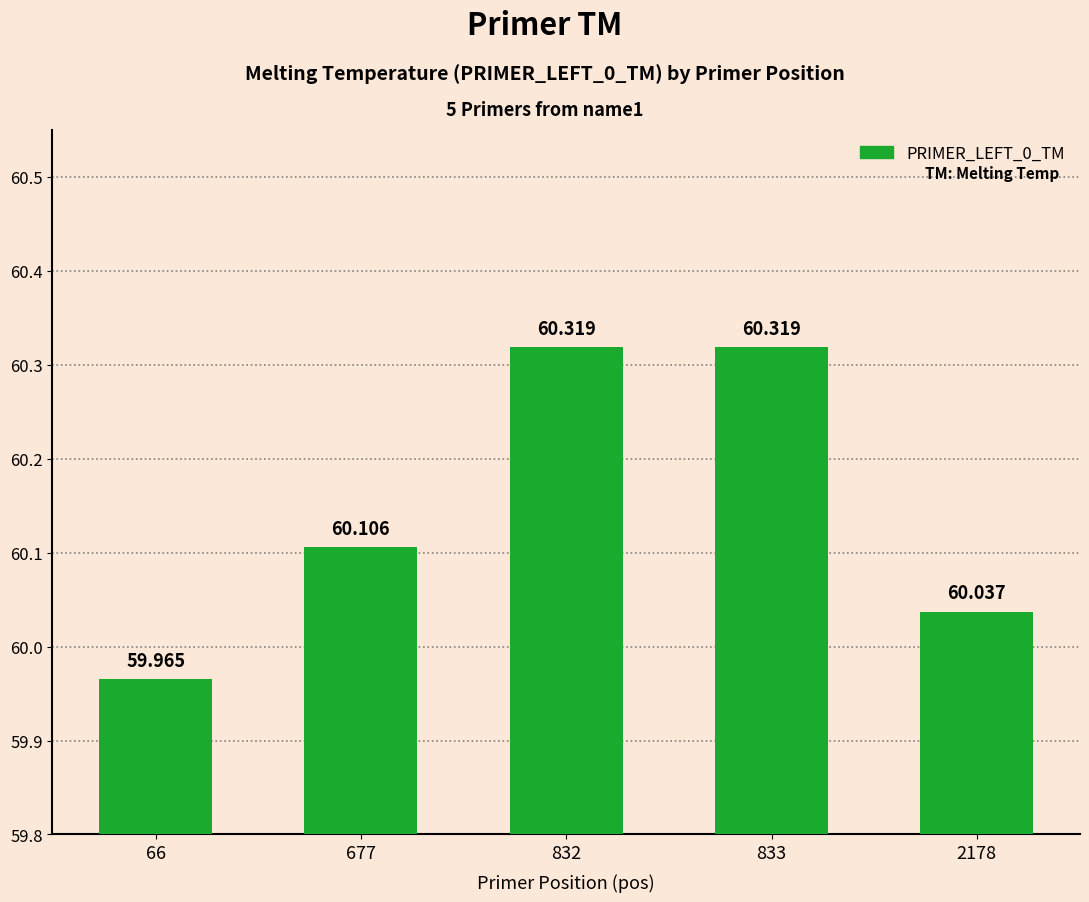

What is the change in value from 677 to 832?

+0.2